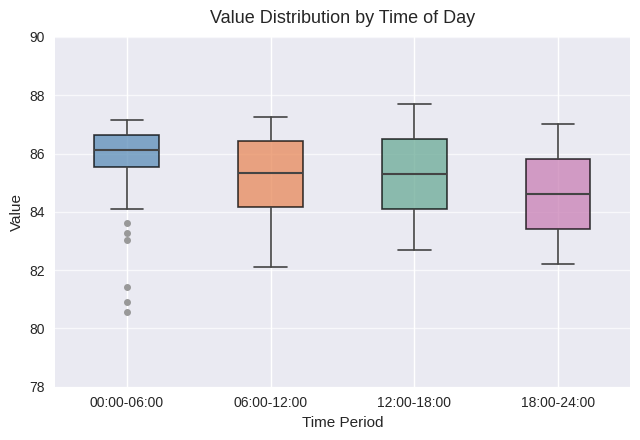

Where does the median line of the box for 06:00-12:00 sit on the y-axis? The values are not printed on the chart, so give them approximately, as read against the axis.

85.4